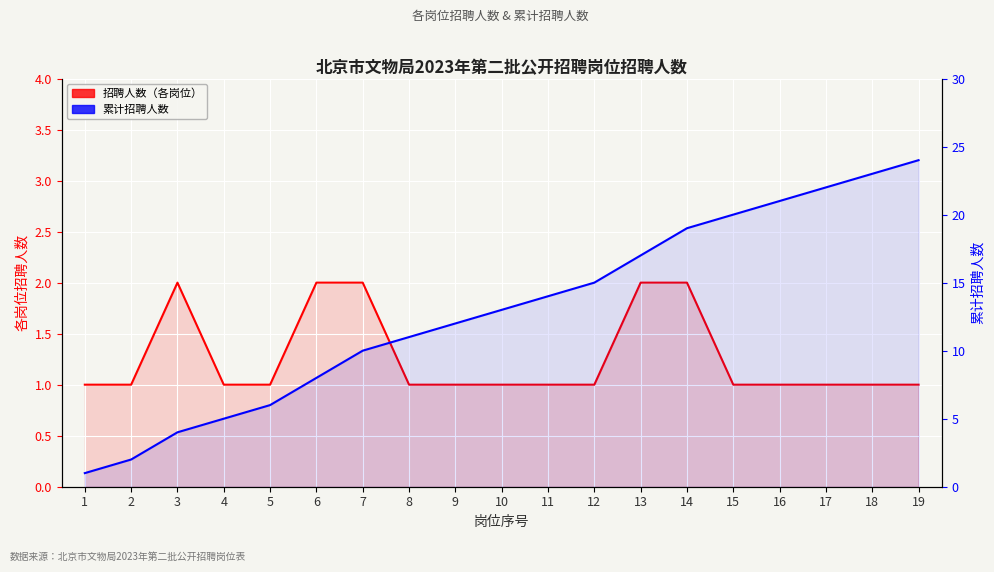

At how many categories does at least one series exceed 1?

18